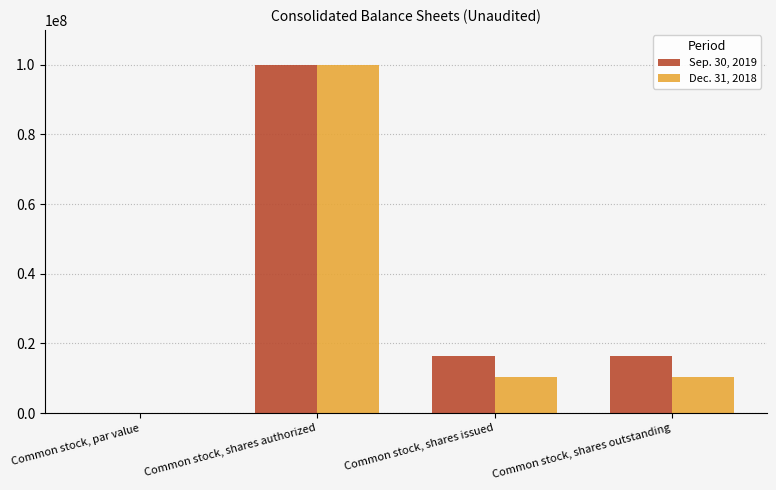

How many distinct data groups are displayed?

2